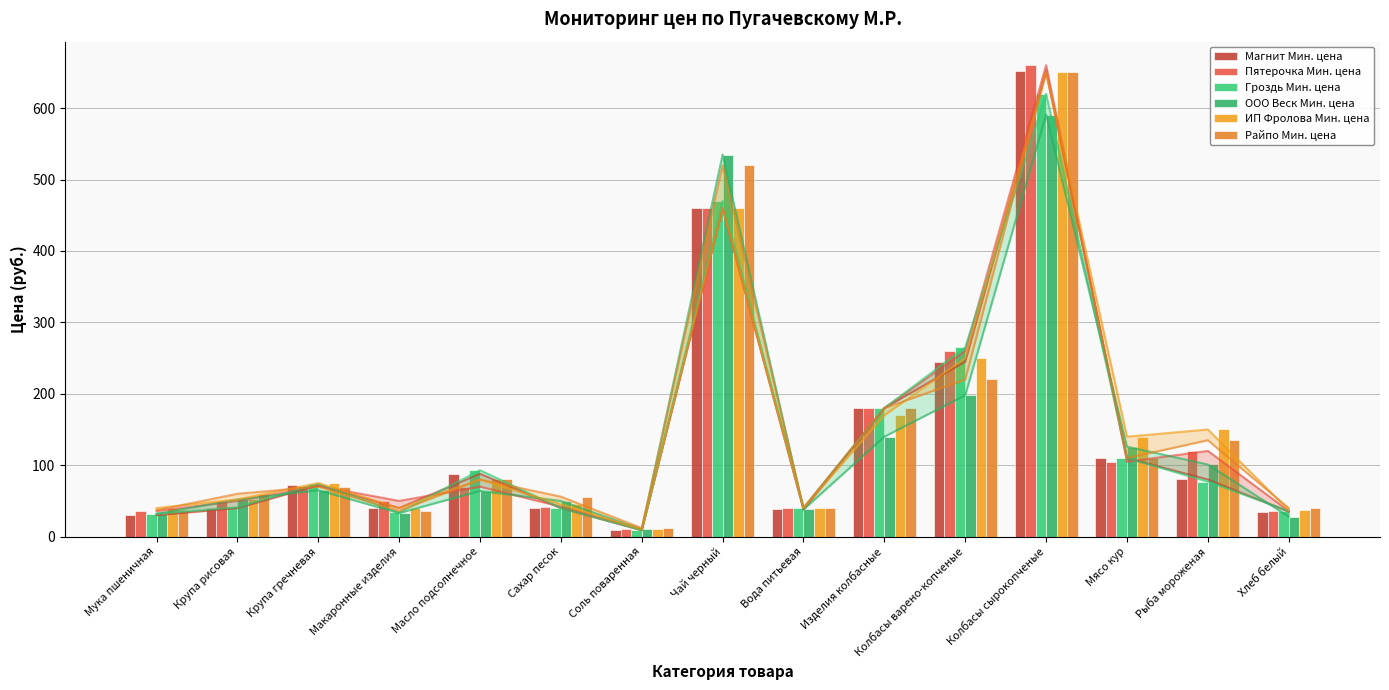

Count the number of data series in this chart.

6